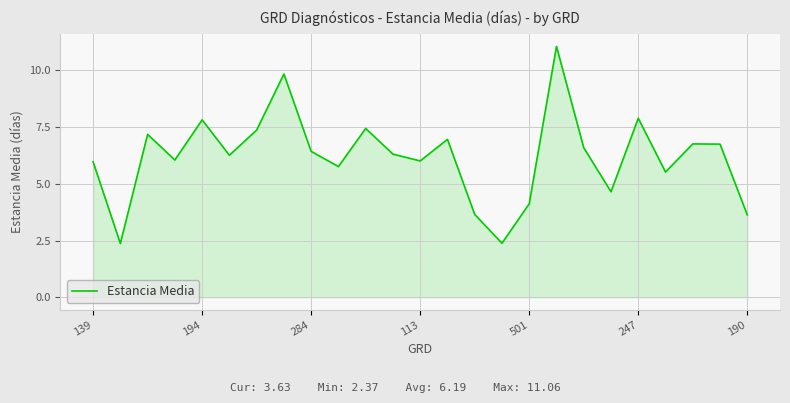

True or false: there are more than 2 points higher than both neighbors.

True